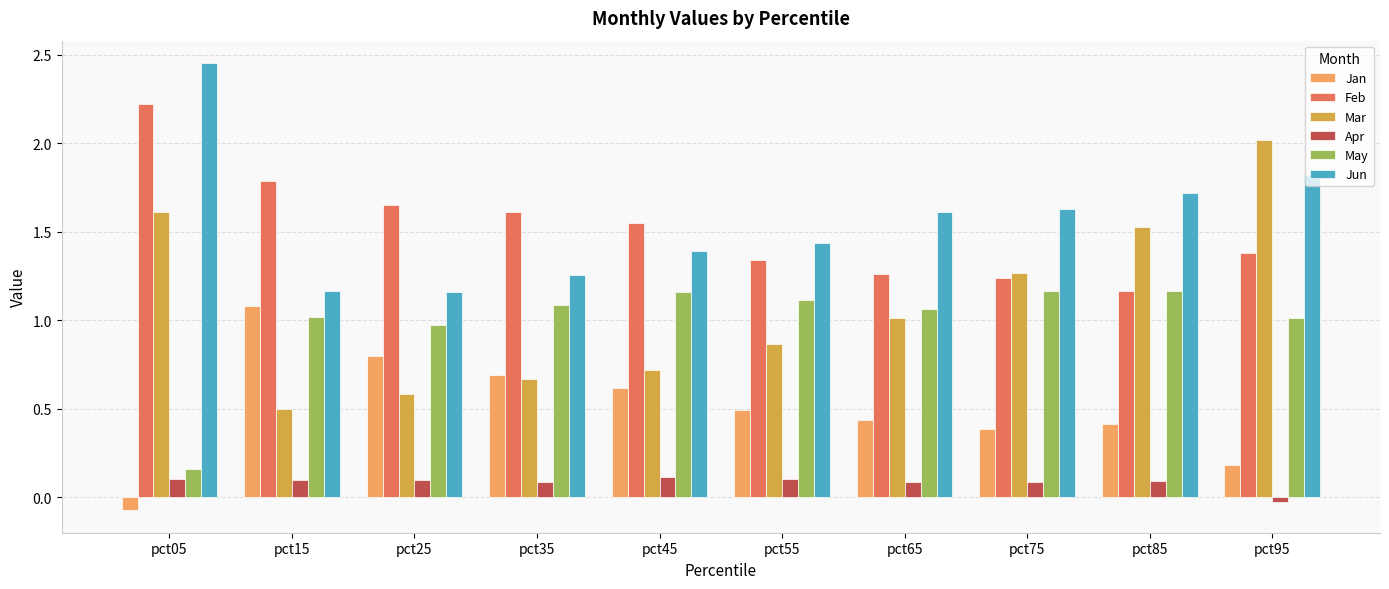

Which label corresponds to the largest value in the chart?

pct05